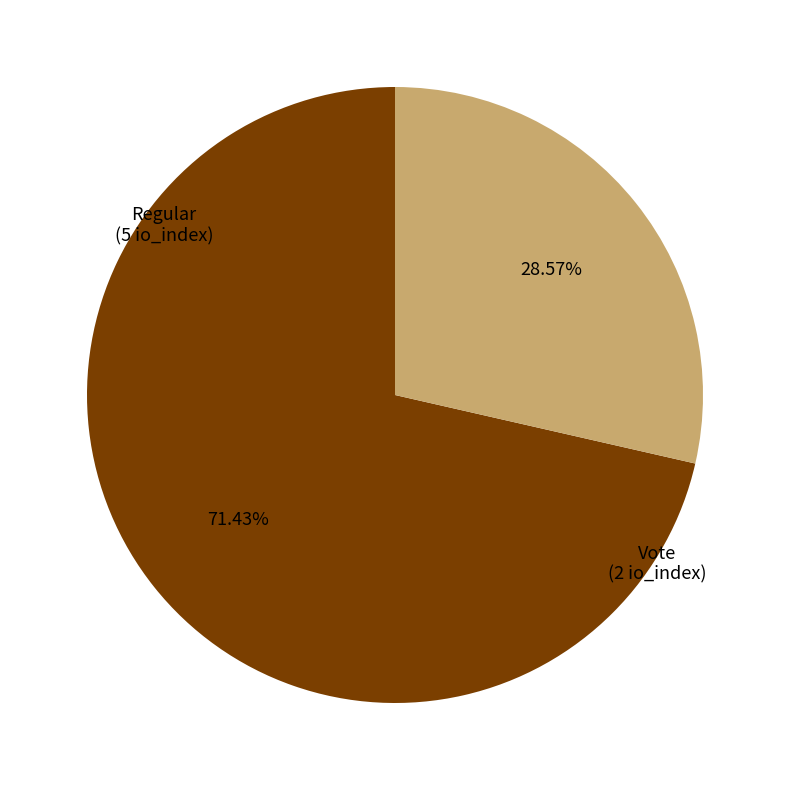

Is there any slice that represents more than half of the pie?

Yes